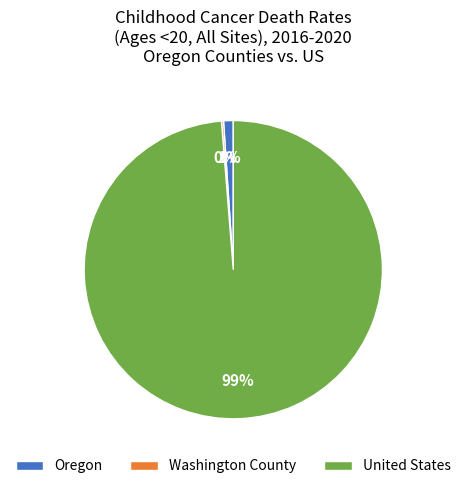

True or false: United States accounts for 89% of the total.

False